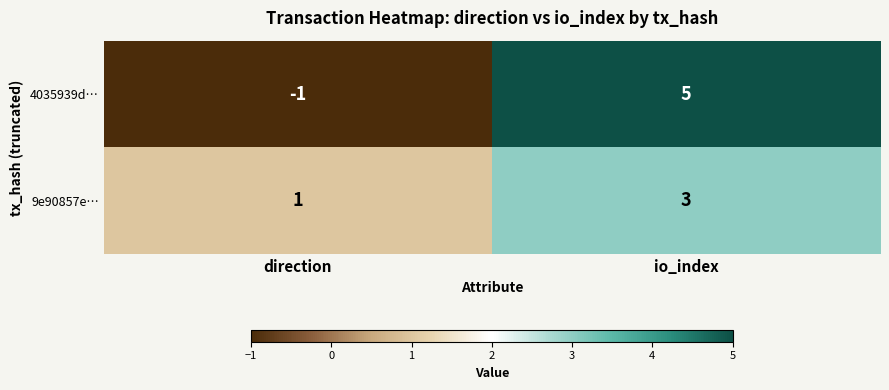

The value of 9e90857e… at io_index is 4. True or false?

False